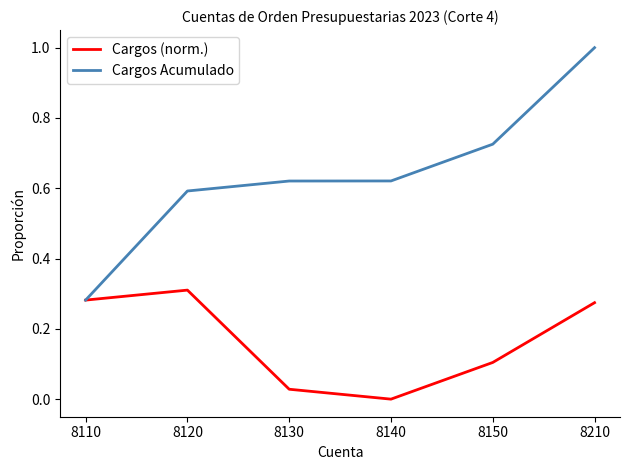

What is the average value of the Cargos (norm.) series?

0.2